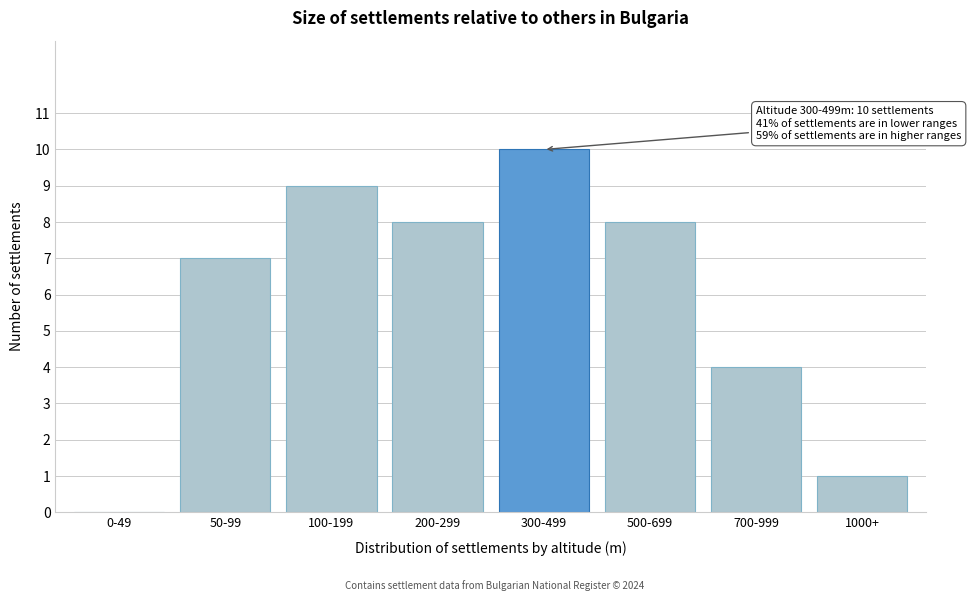

Reading right to left, transcribe all the data shown in this chart.

1000+=1	700-999=4	500-699=8	300-499=10	200-299=8	100-199=9	50-99=7	0-49=0